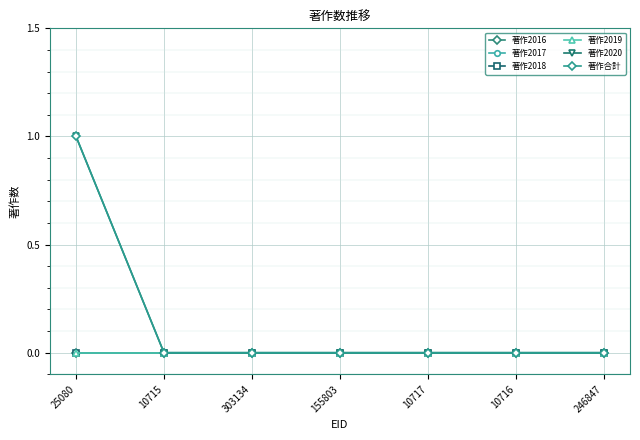

How many data points does each series have?

7